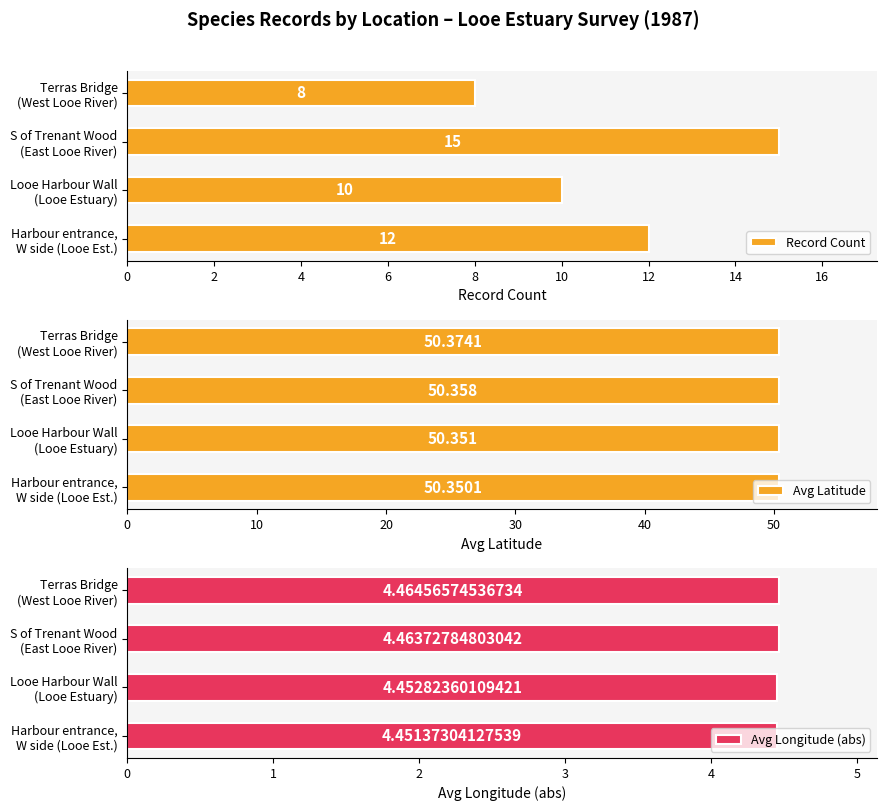

What is the difference between the maximum and minimum values in the Record Count series?

7